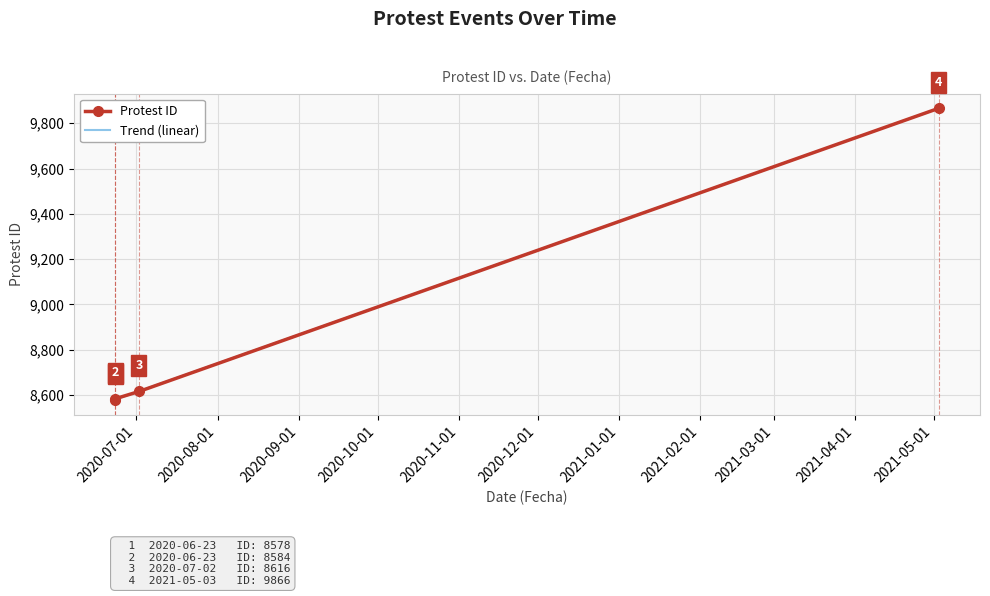

What is the difference between the maximum and second lowest values?

1282